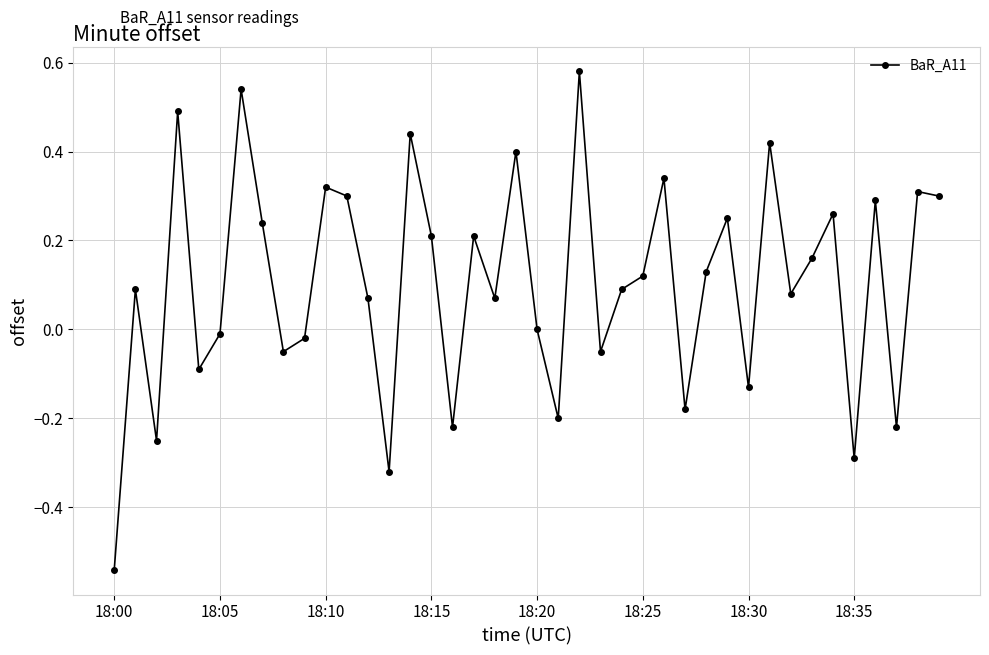

How many series are shown in this chart?

1